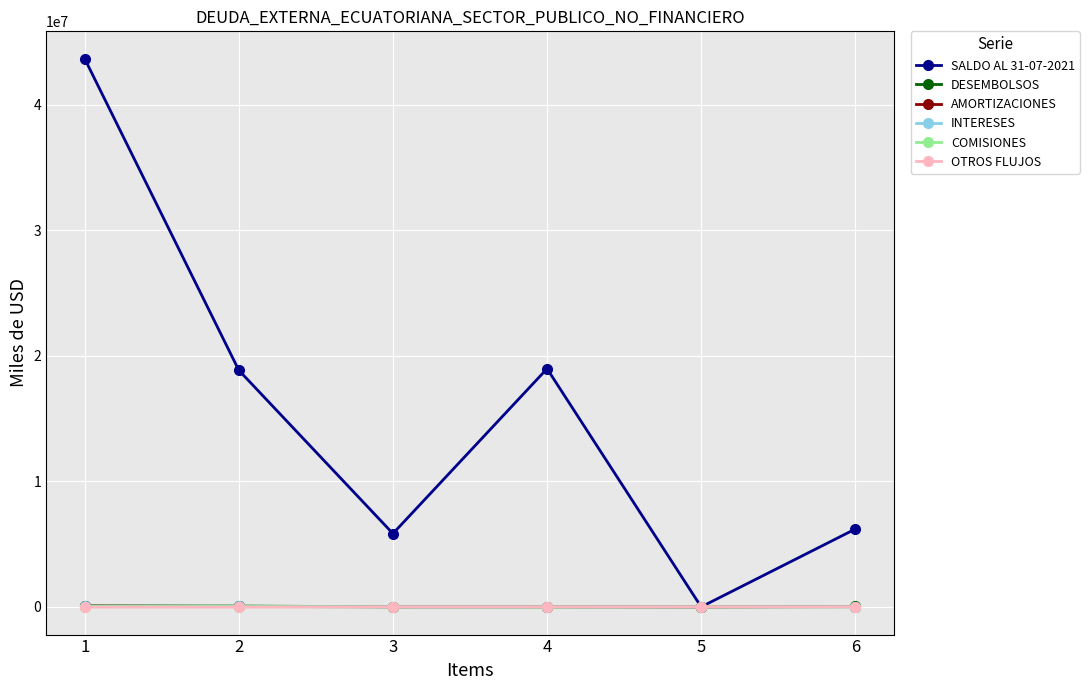

How many data points does each series have?

6